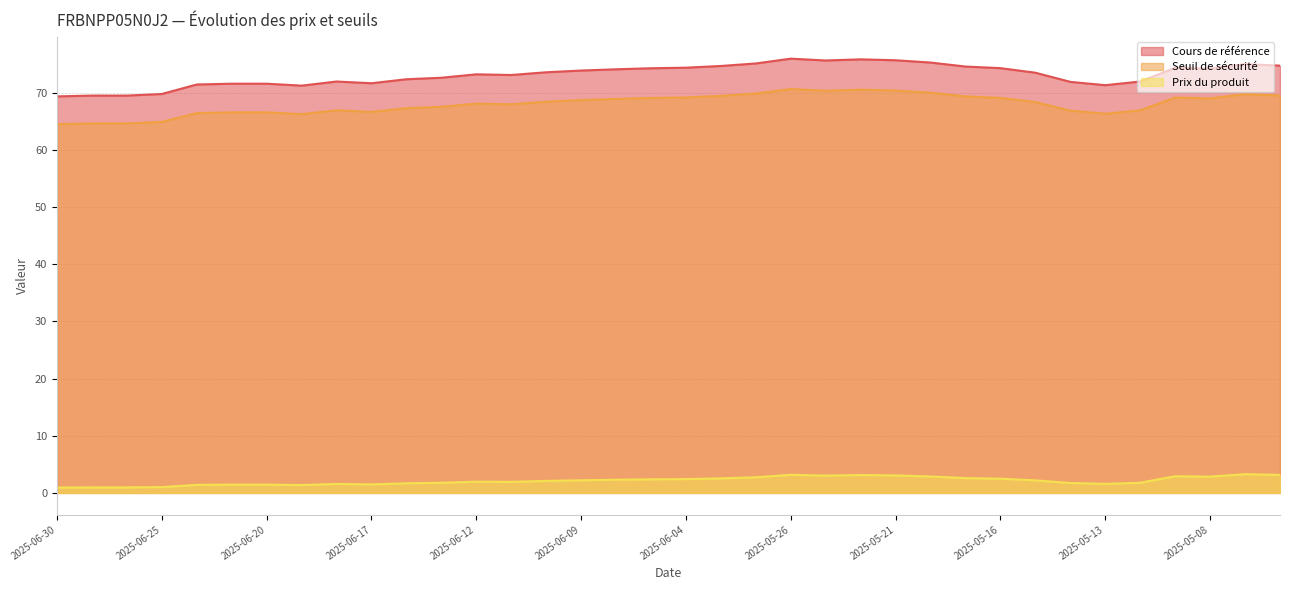

List the labels in order of Cours de référence value, largest first.

2025-05-26, 2025-05-22, 2025-05-21, 2025-05-23, 2025-05-20, 2025-06-02, 2025-05-07, 2025-05-06, 2025-06-03, 2025-05-19, 2025-06-04, 2025-05-09, 2025-05-16, 2025-06-05, 2025-05-08, 2025-06-06, 2025-06-09, 2025-06-10, 2025-05-15, 2025-06-12, 2025-06-11, 2025-06-13, 2025-06-16, 2025-06-18, 2025-05-12, 2025-05-14, 2025-06-17, 2025-06-23, 2025-06-20, 2025-06-24, 2025-05-13, 2025-06-19, 2025-06-25, 2025-06-27, 2025-06-26, 2025-06-30